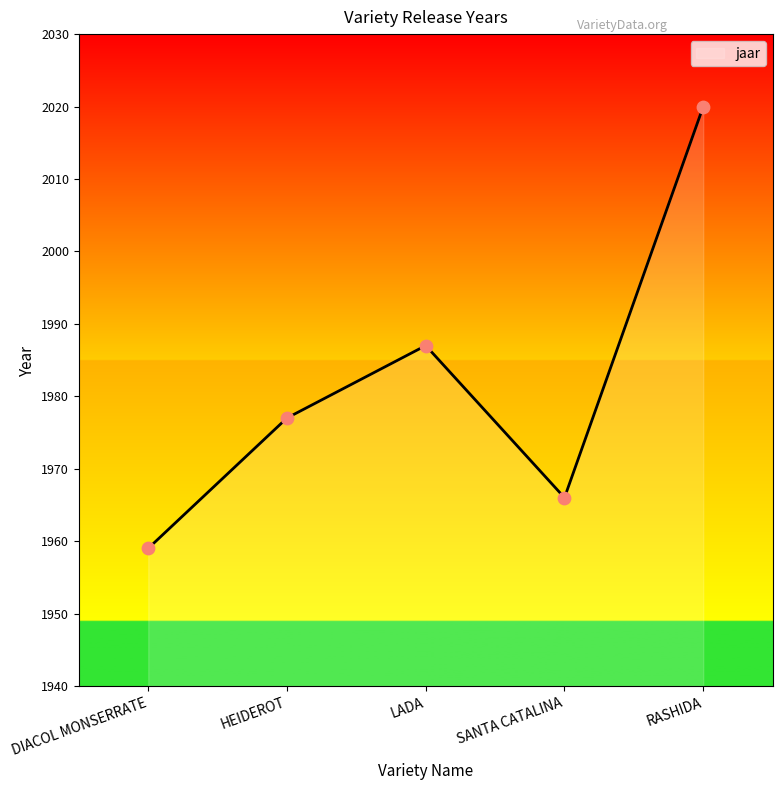

Which has a higher value, HEIDEROT or RASHIDA?

RASHIDA